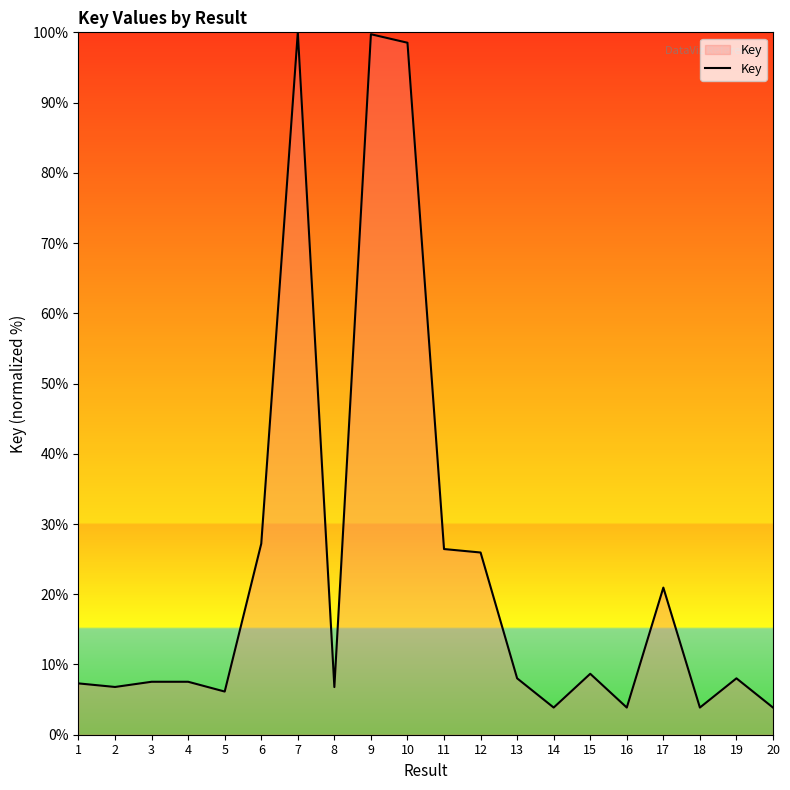

What is the approximate value at 16?

3.9